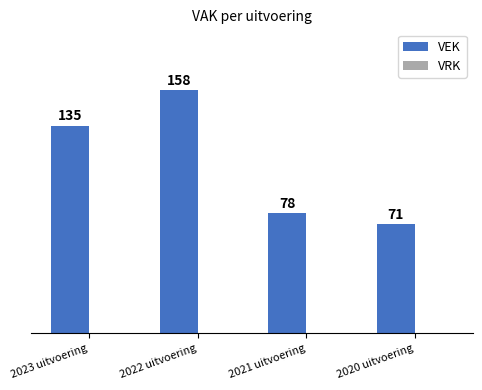

What position from the right is 2022 uitvoering?

3